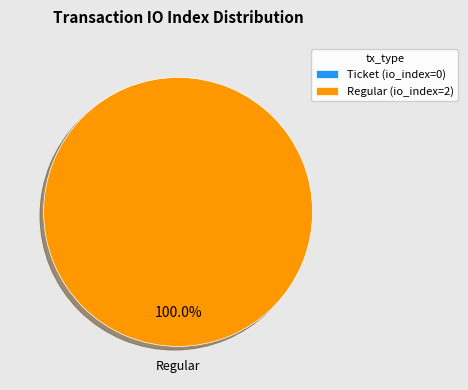

Does any single category account for the majority?

Yes